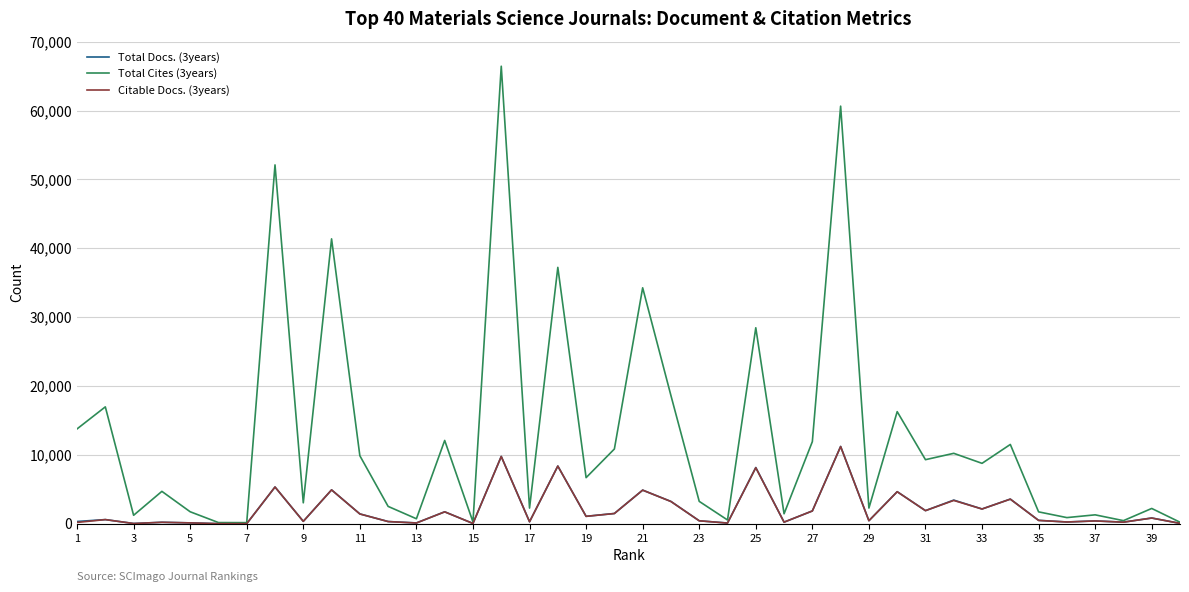

Which series has the largest total across all categories?

Total Cites (3years)